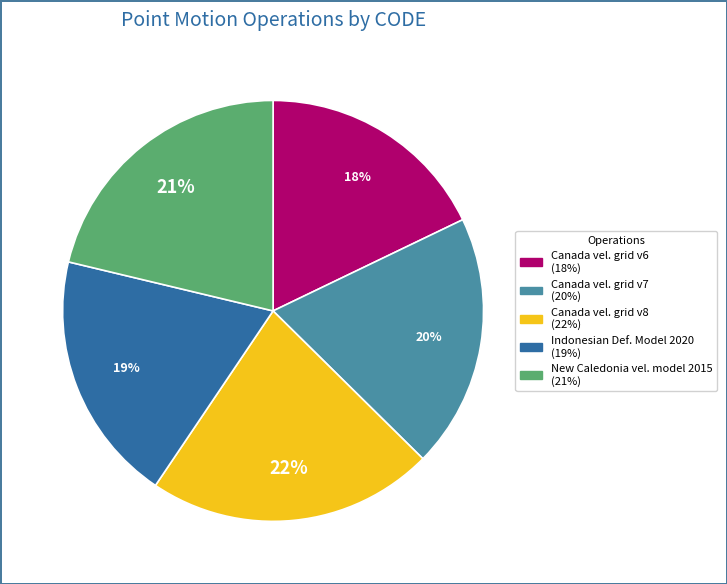

To the nearest percent, what is the average slice percentage?

20%